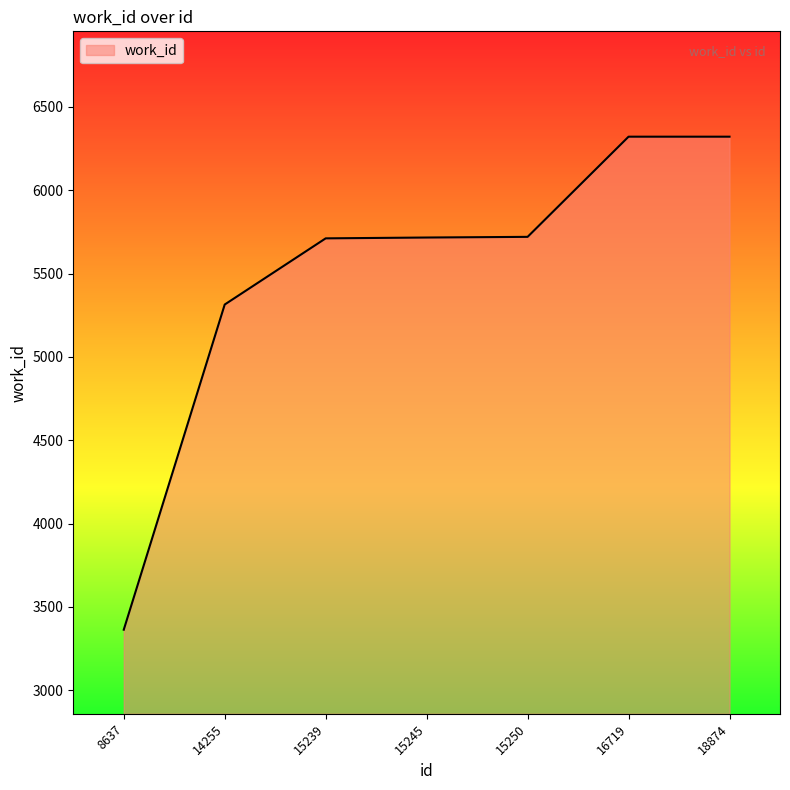

What is the difference between the second highest and second lowest values?

1007